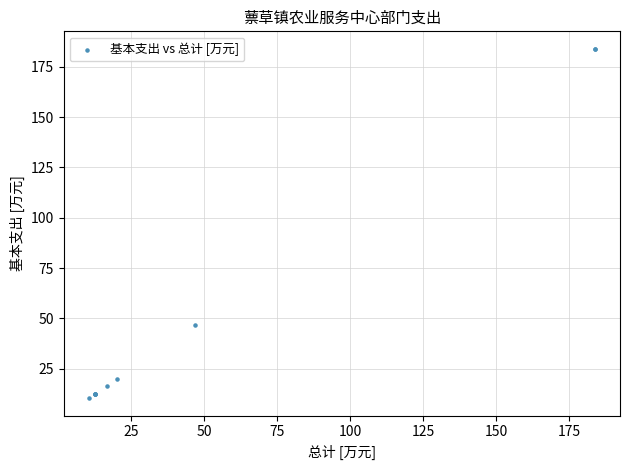

What Y value in the scatter plot is closest to 97?

47.0